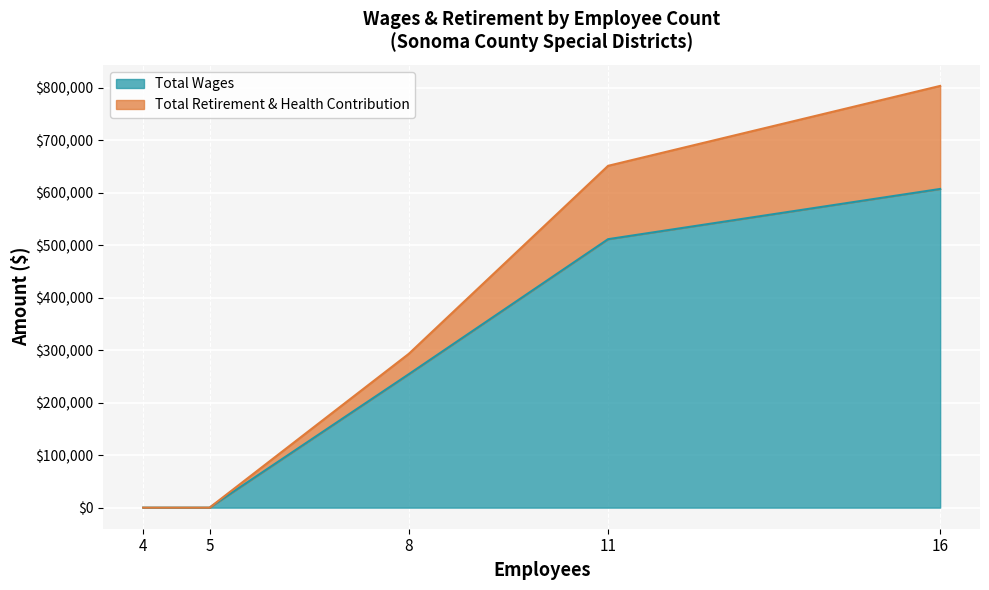

Reading right to left, transcribe all the data shown in this chart.

Total Wages: 607283	511565	254304	0	0
Total Retirement & Health Contribution: 803664	651350	293133	0	0